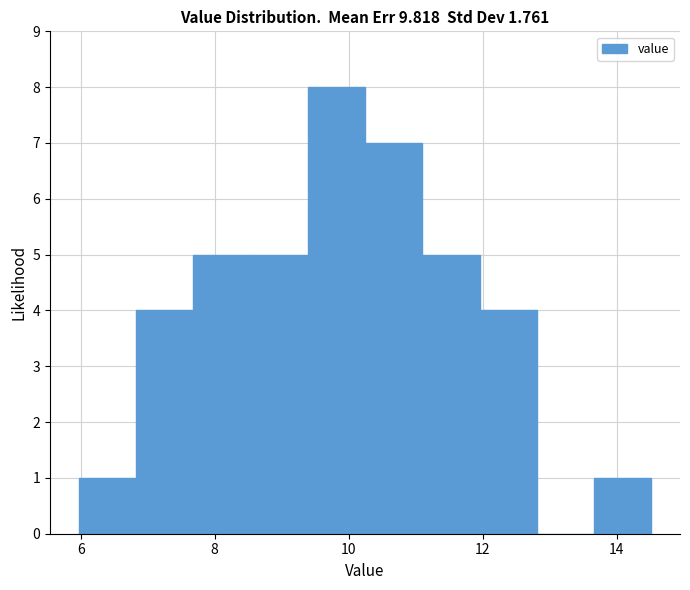

How tall is the bar that spans 9.4 to 10.2 on the x-axis? Neither the bar edges nor the heights are printed on the chart, so give them approximately, as read against the axes.

8